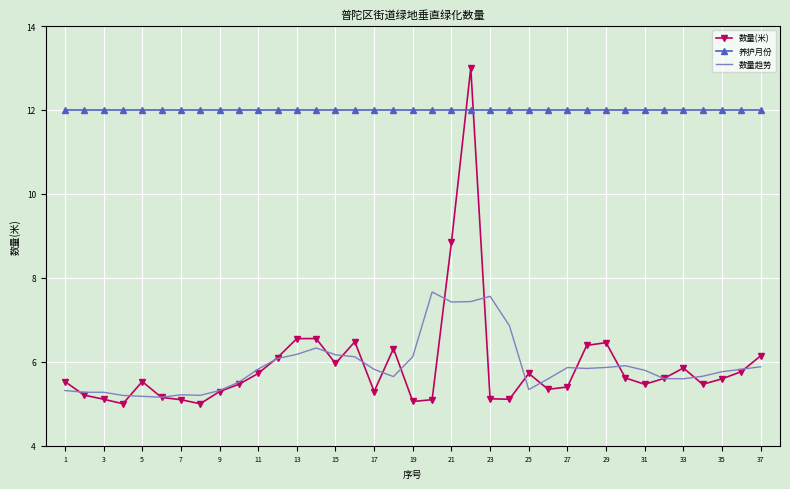

What is the minimum value shown in the chart?

5.0